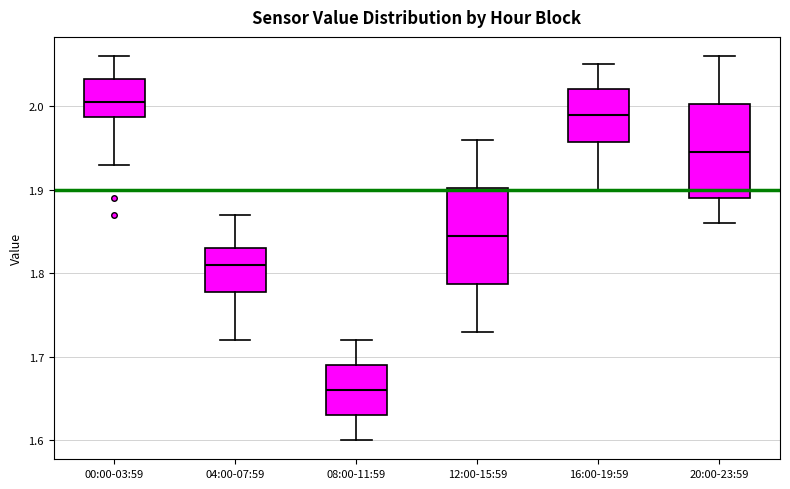

Where is the upper edge of the box for 20:00-23:59 on the y-axis? The values are not printed on the chart, so give them approximately, as read against the axis.

2.00